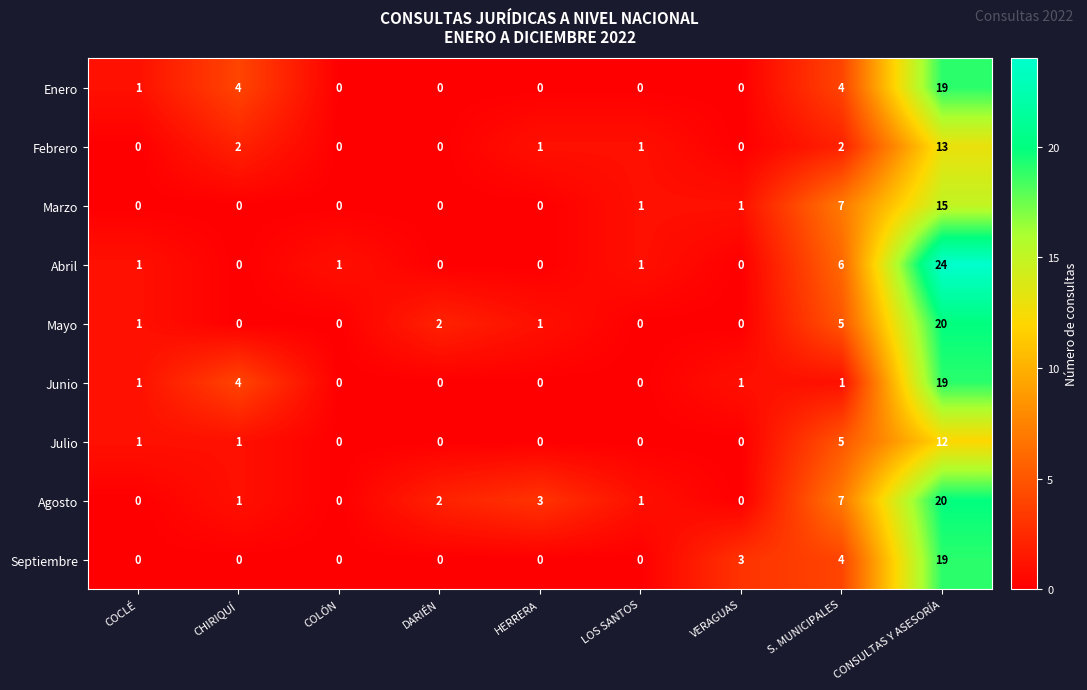

What is the maximum value for Agosto?

20